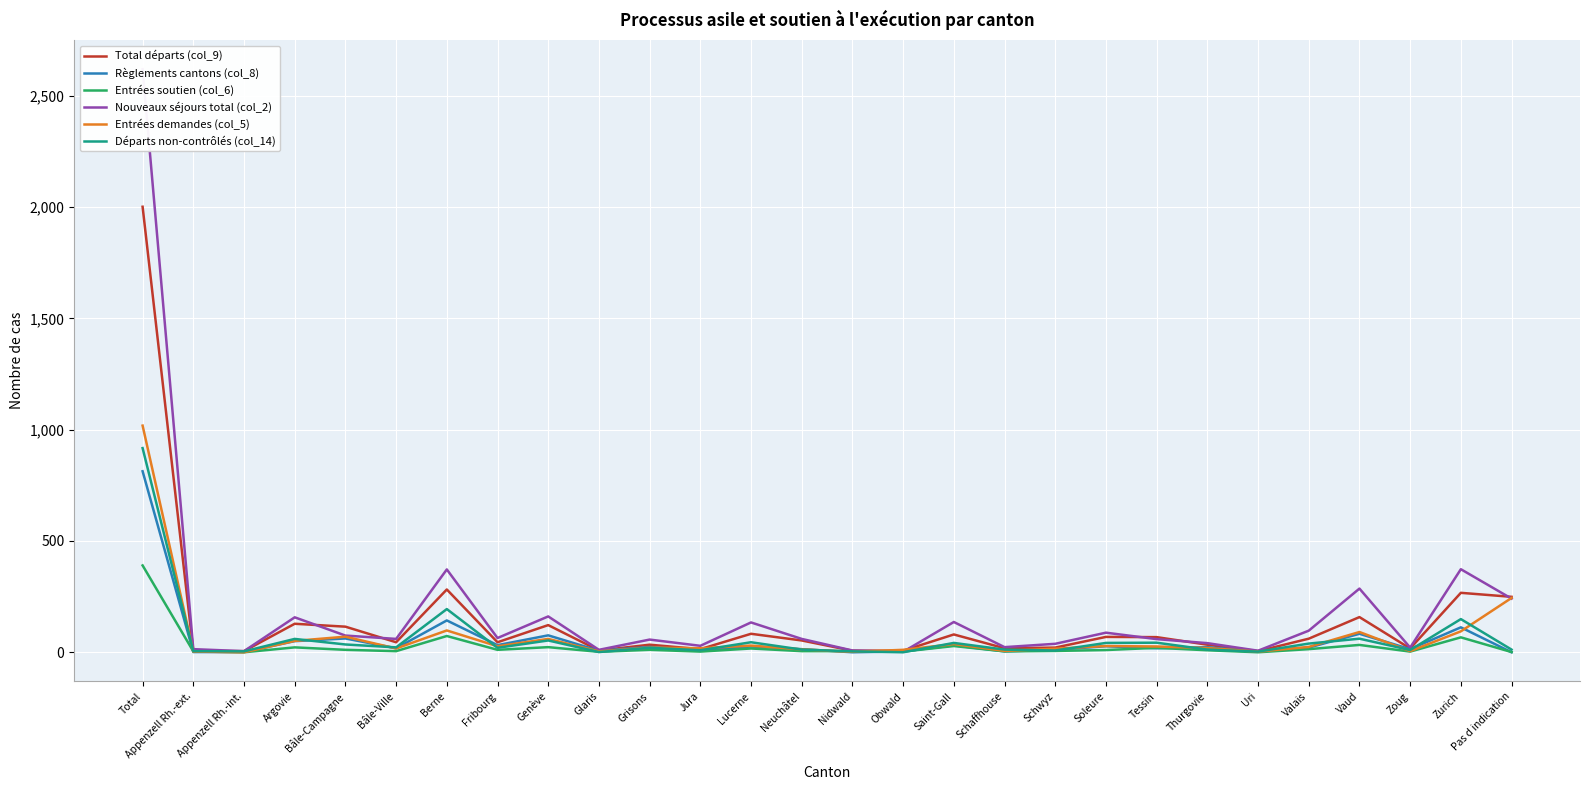

What is the label of the 17th point from the left?

Saint-Gall